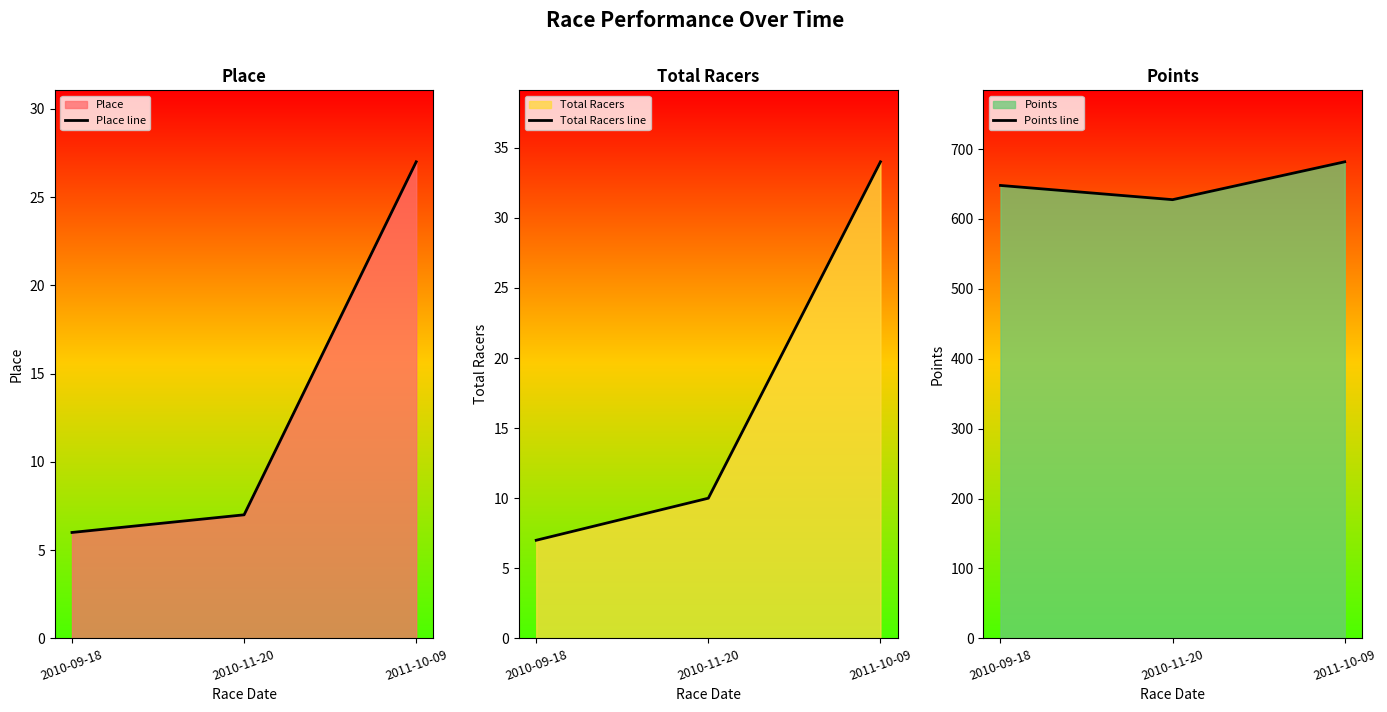

How many values in the Points line series exceed 648?

2